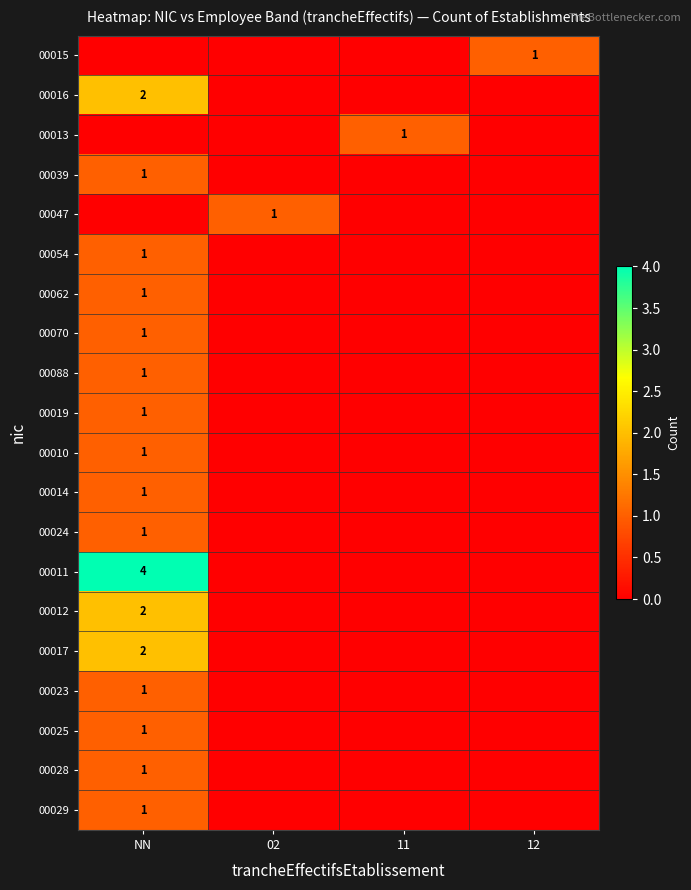

Is it true that 00016 equals 2 at NN?

True